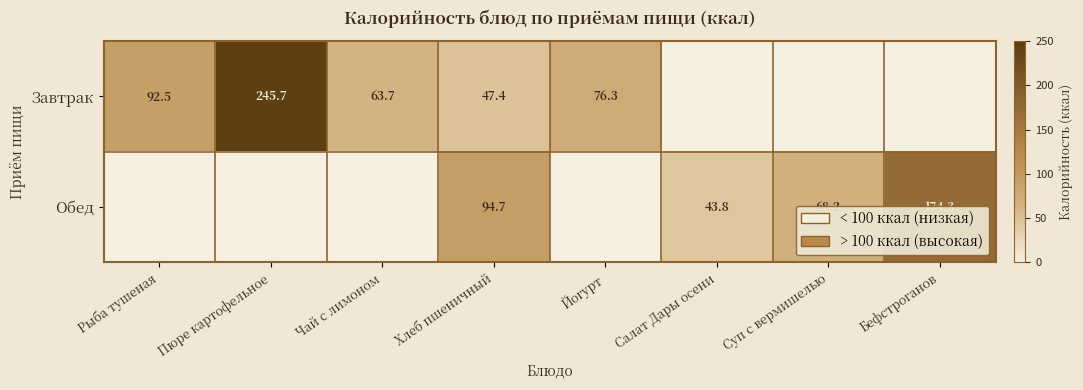

Is the value of Завтрак at Рыба тушеная greater than the value of Обед at Хлеб пшеничный?

No